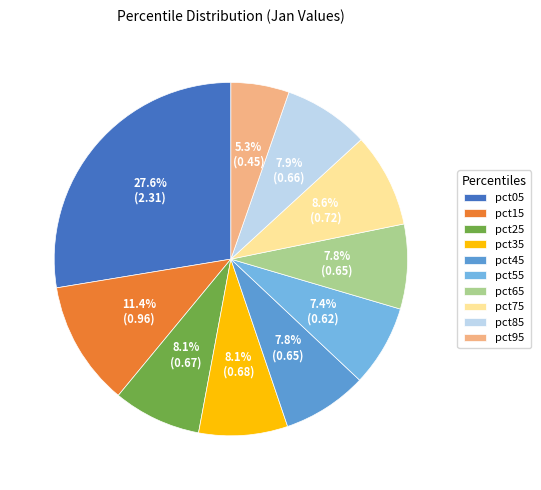

How many segments does this pie chart have?

10